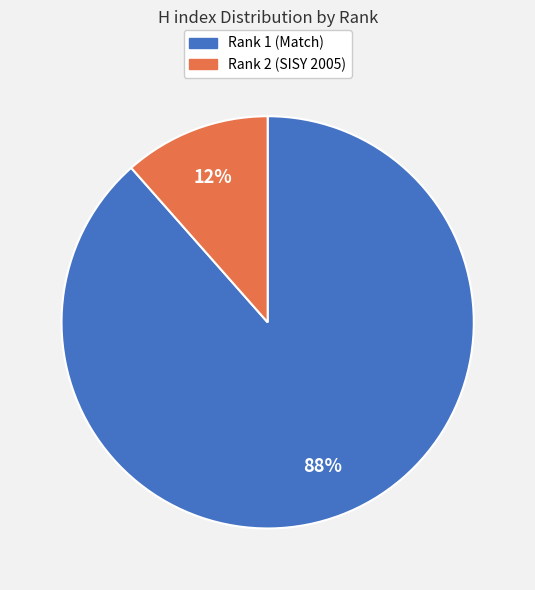

Is it true that Rank 1 (Match) is 81% of the pie?

False